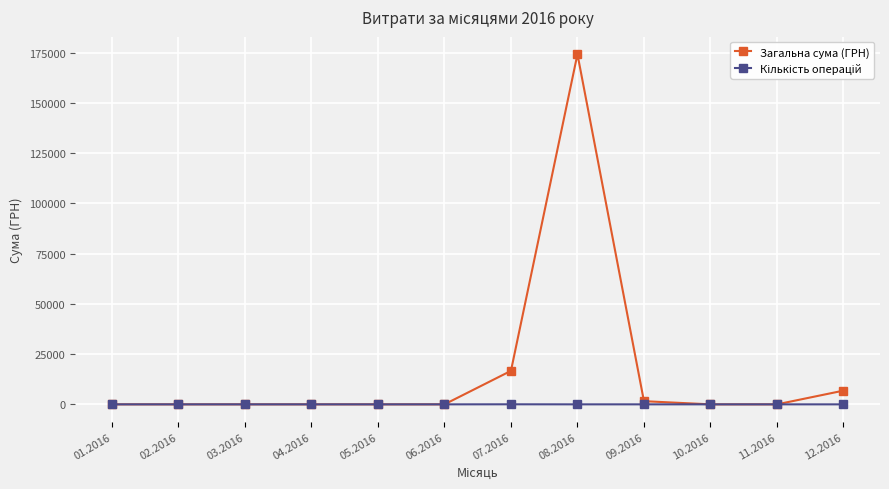

True or false: Загальна сума (ГРН) has a value of -82521.8 at 10.2016.

False